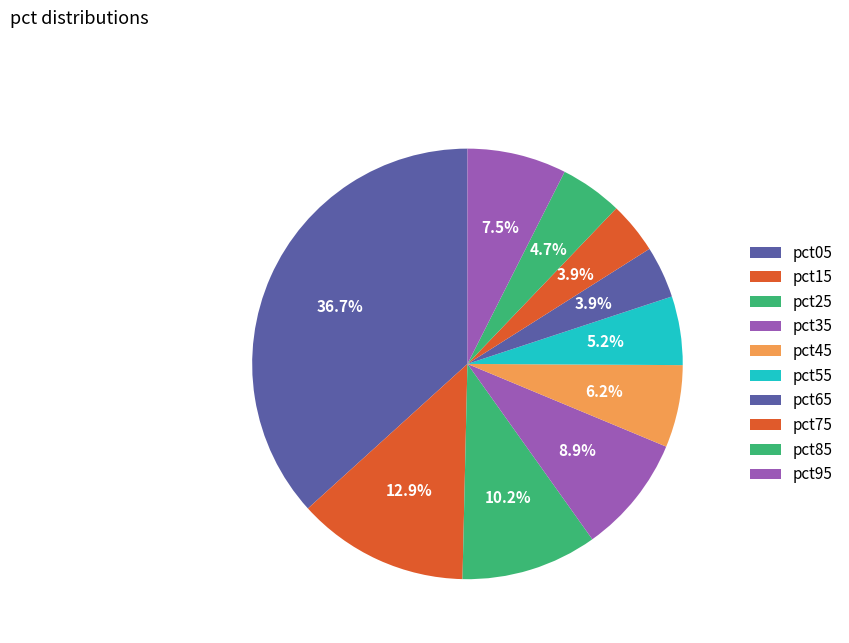

What is the smallest slice in the pie chart?

pct75